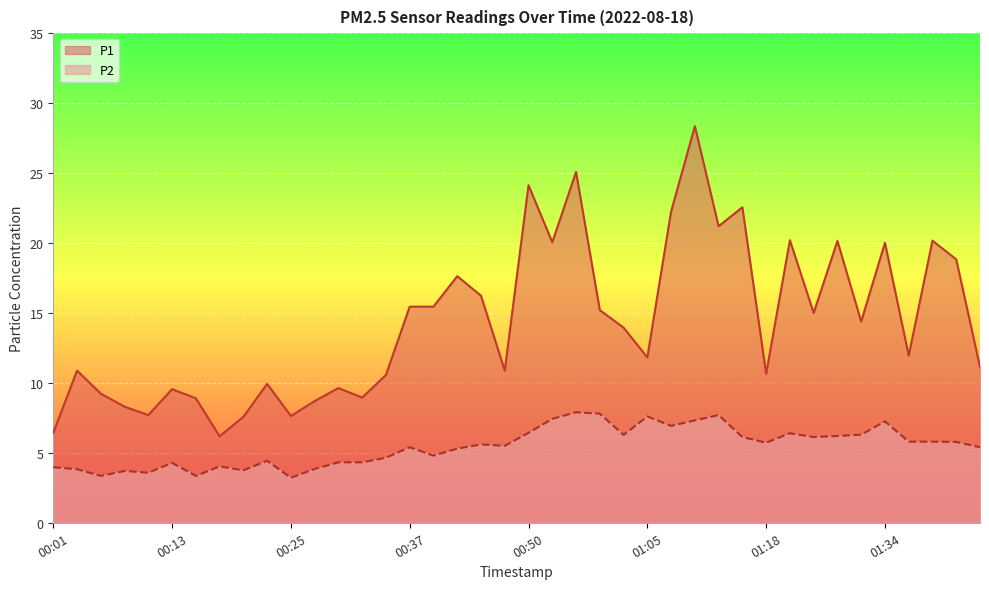

Which category has the lowest value in the P2 series?

00:25